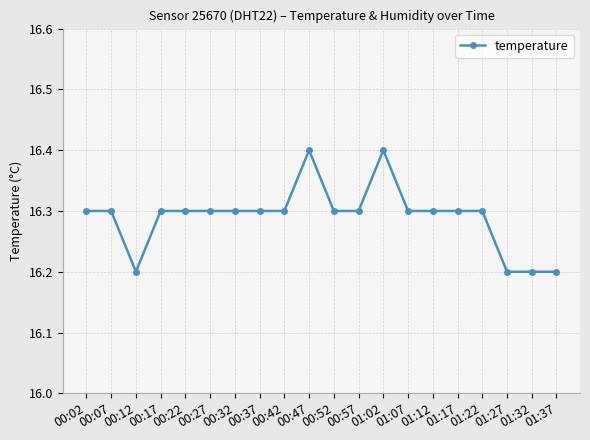

Reading right to left, extract all data points from this chart.

01:37=16.2	01:32=16.2	01:27=16.2	01:22=16.3	01:17=16.3	01:12=16.3	01:07=16.3	01:02=16.4	00:57=16.3	00:52=16.3	00:47=16.4	00:42=16.3	00:37=16.3	00:32=16.3	00:27=16.3	00:22=16.3	00:17=16.3	00:12=16.2	00:07=16.3	00:02=16.3